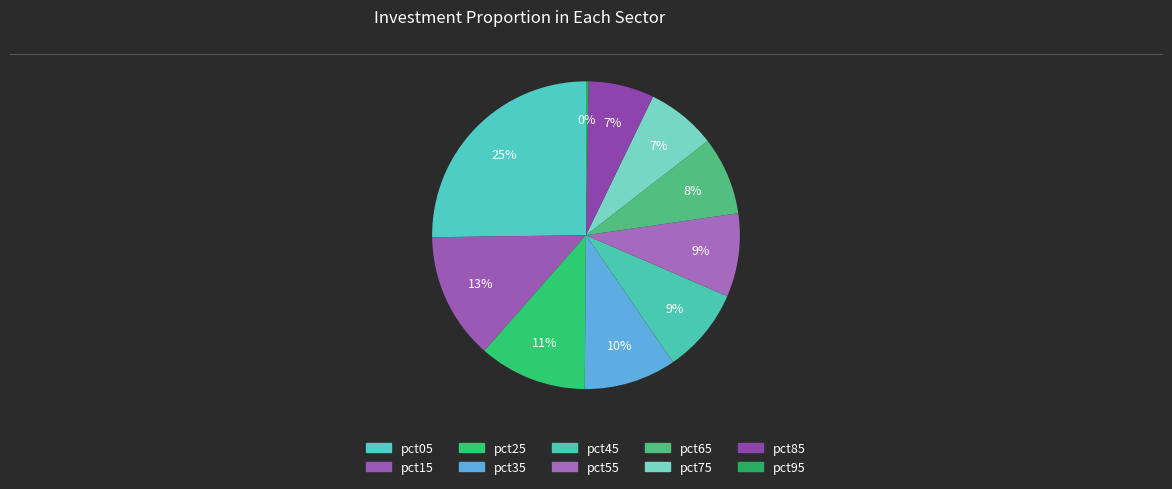

Does any single category account for the majority?

No